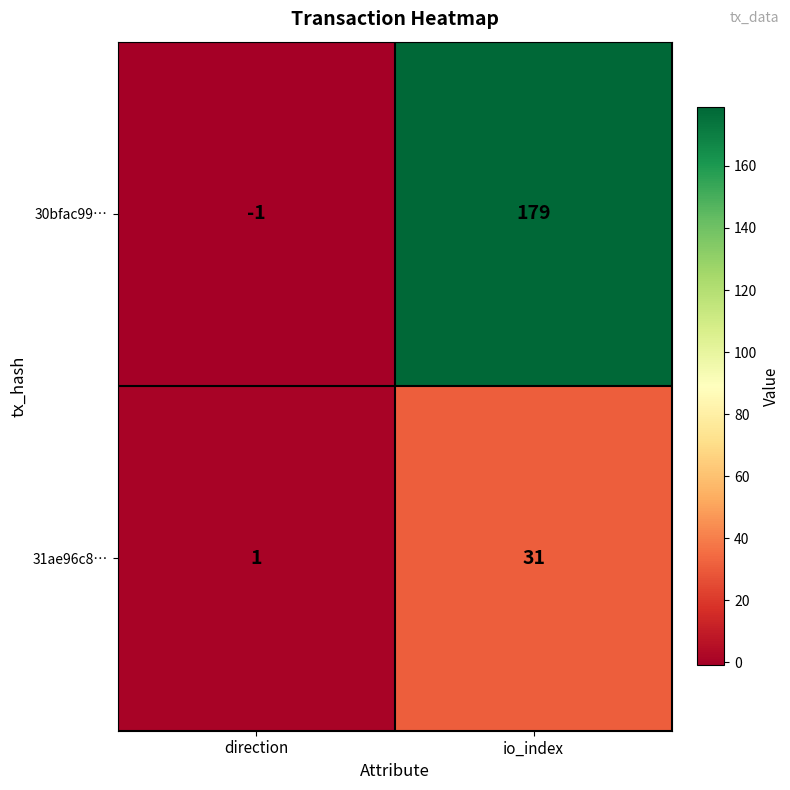

Which series changed the most between direction and io_index?

30bfac99…